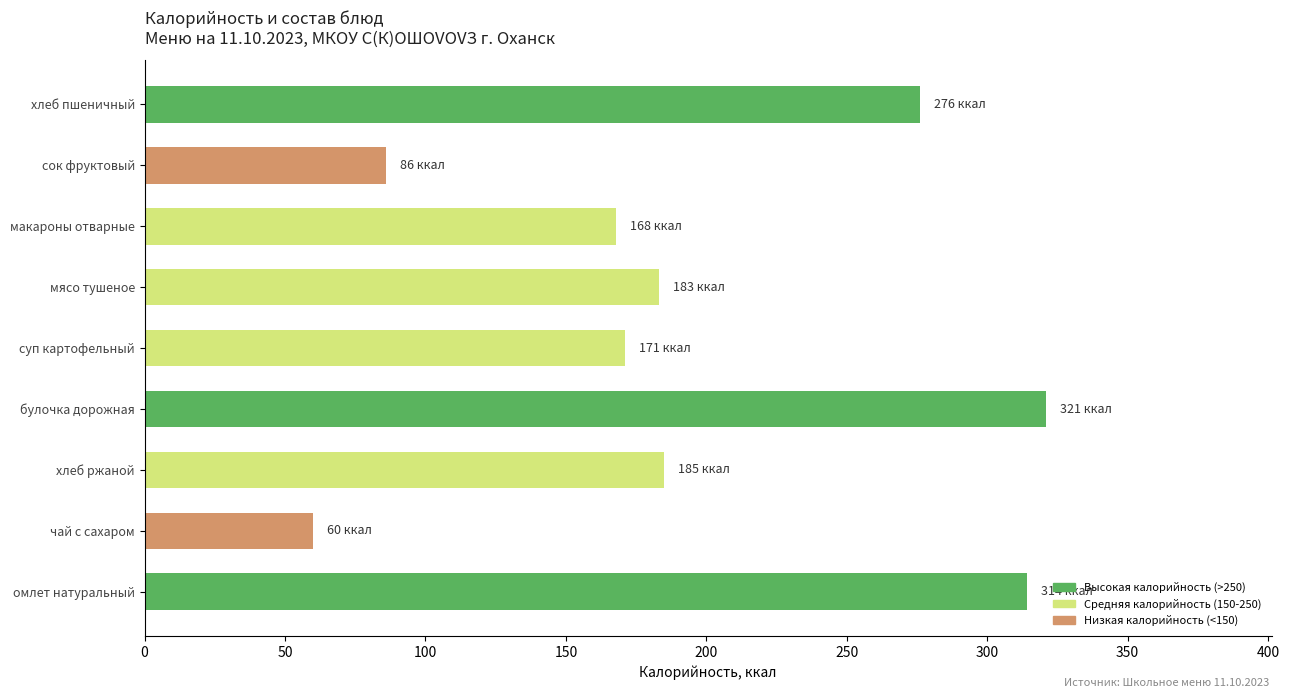

True or false: the data shows 185 at хлеб ржаной.

True